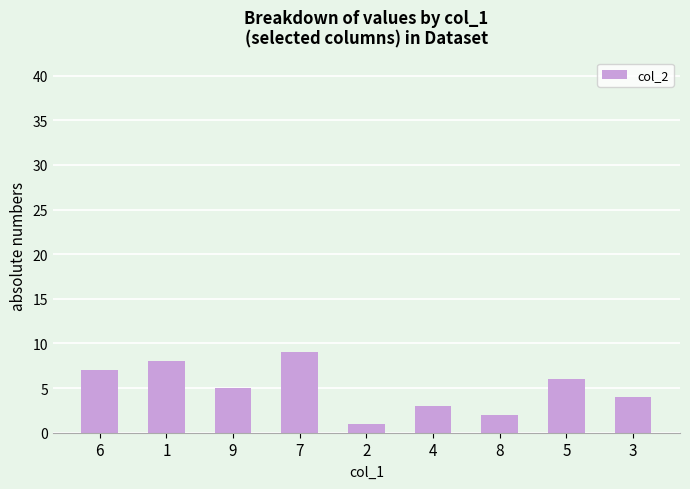

How many series are shown in this chart?

1